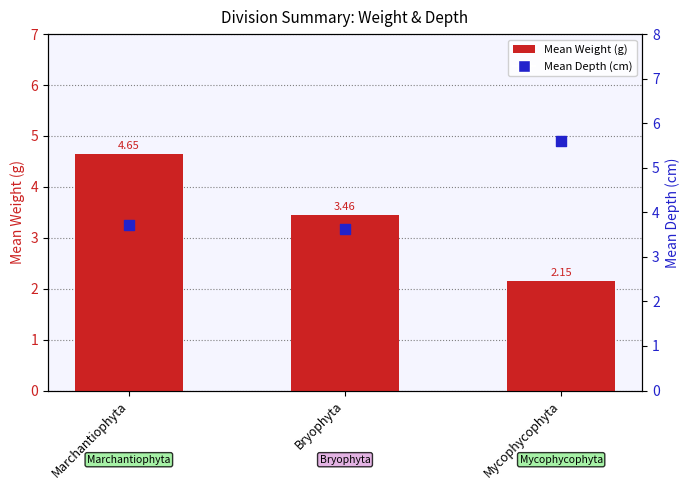

Which series has the widest spread of Y values?

Mean Weight (g)